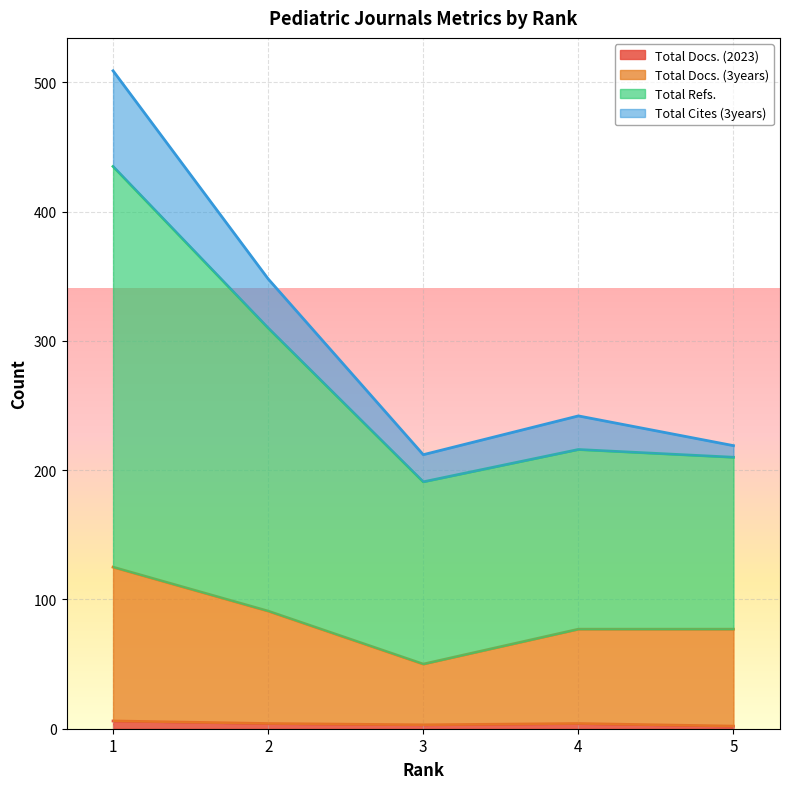

What is the difference between the Total Docs. (2023) values at 1 and 5?

4